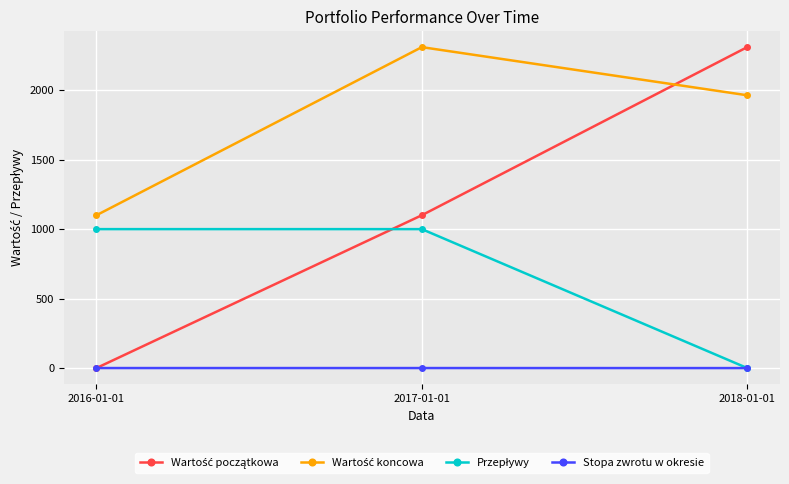

What is the total value across all series at 2017-01-01?

4410.1